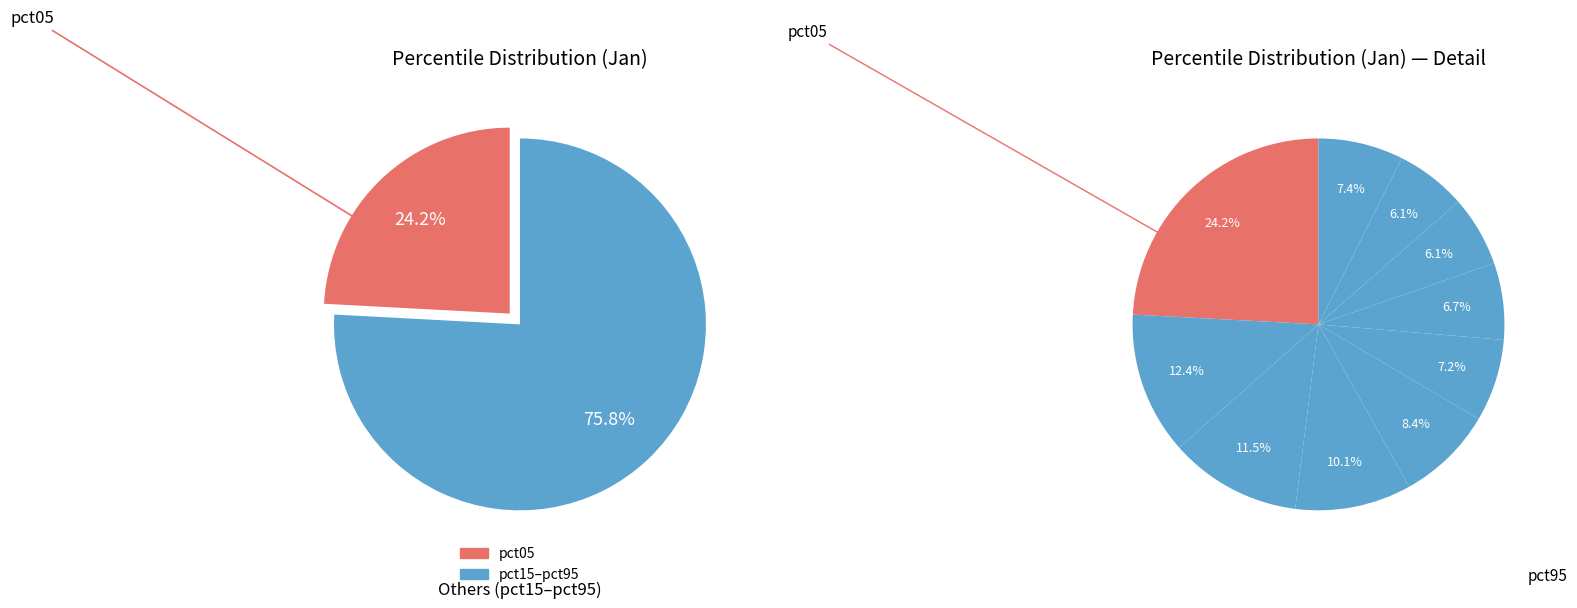

Combined, what portion of the pie is pct95 and pct85?

13.5%